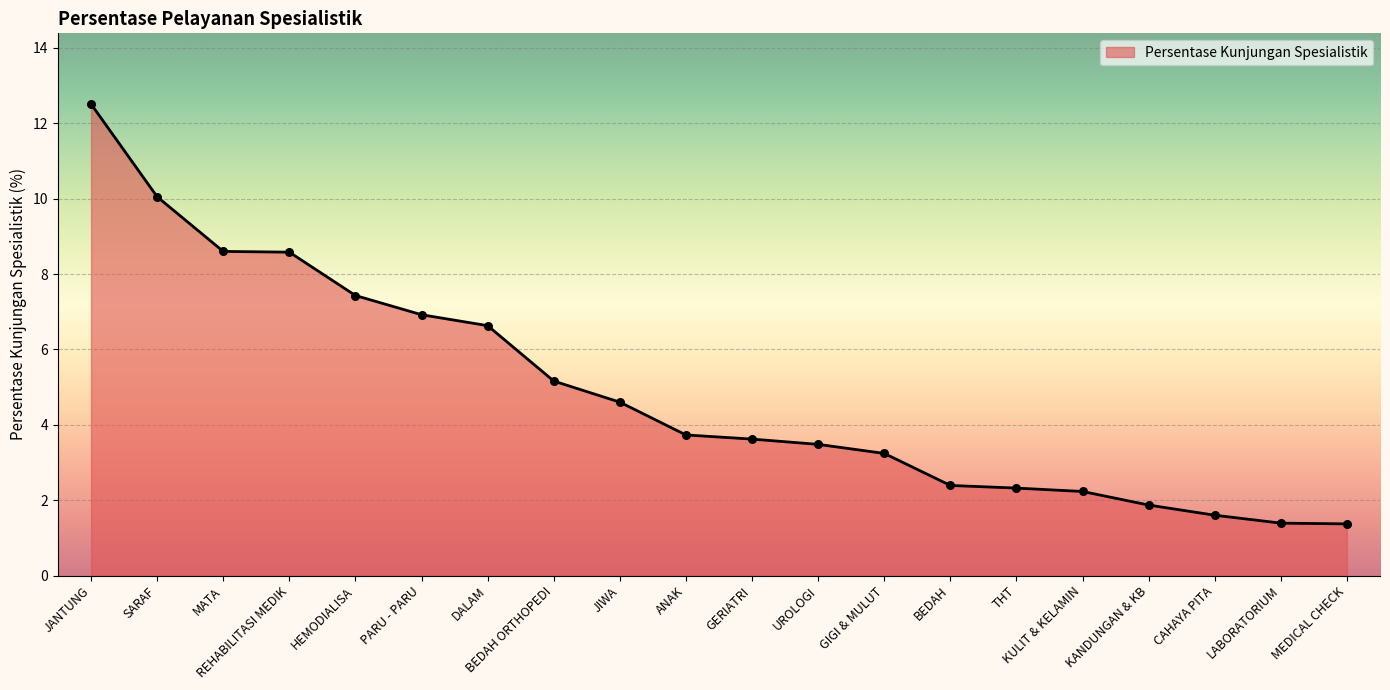

What is the change in value from HEMODIALISA to GERIATRI?

-3.8